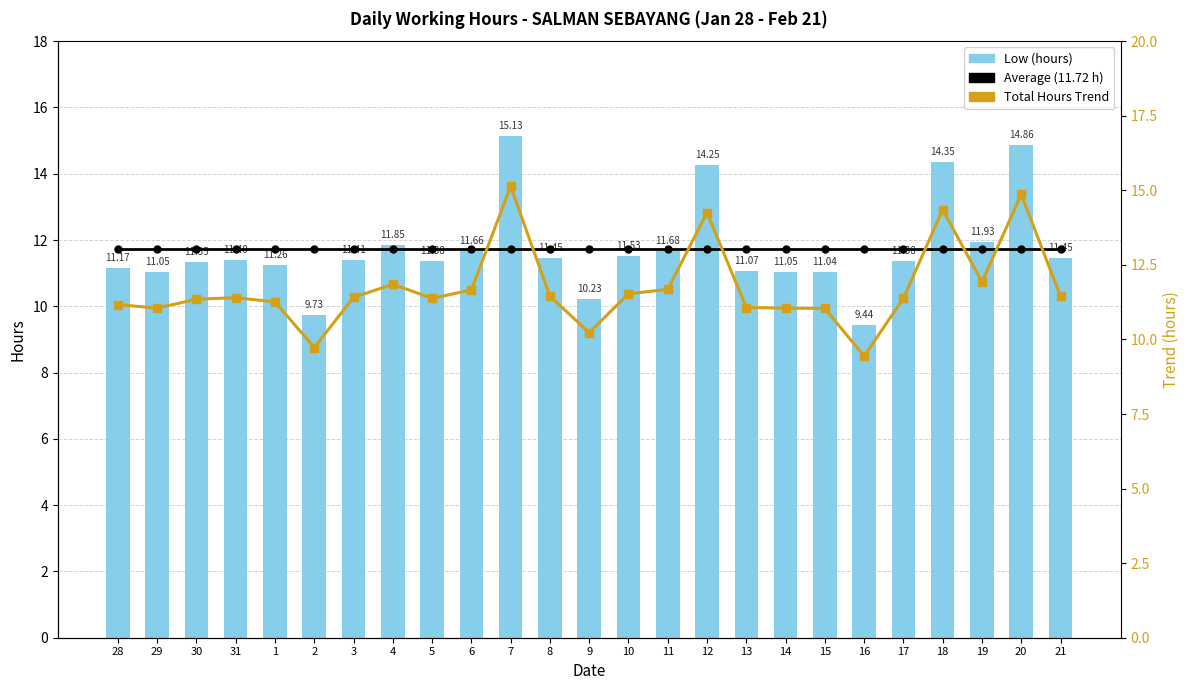

What is the label of the 4th bar from the left?

31